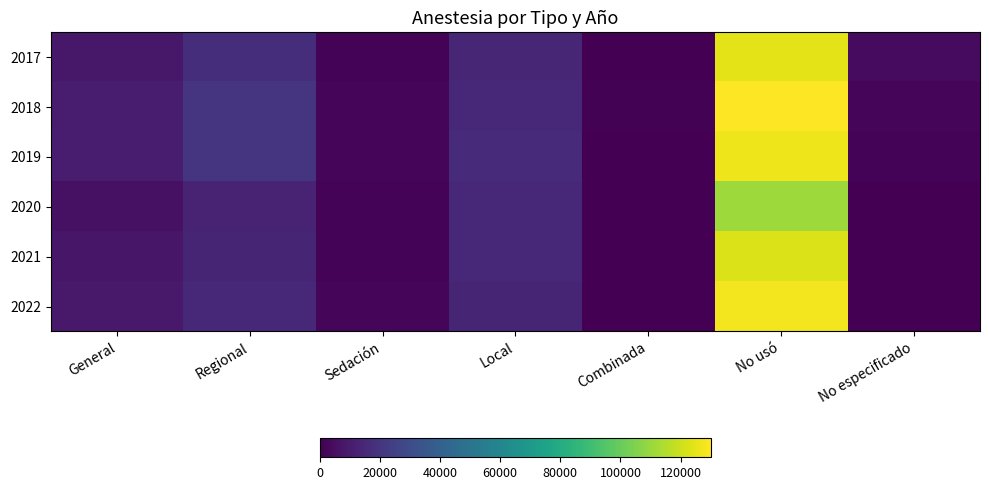

At which category is the sum across all series the highest?

No usó